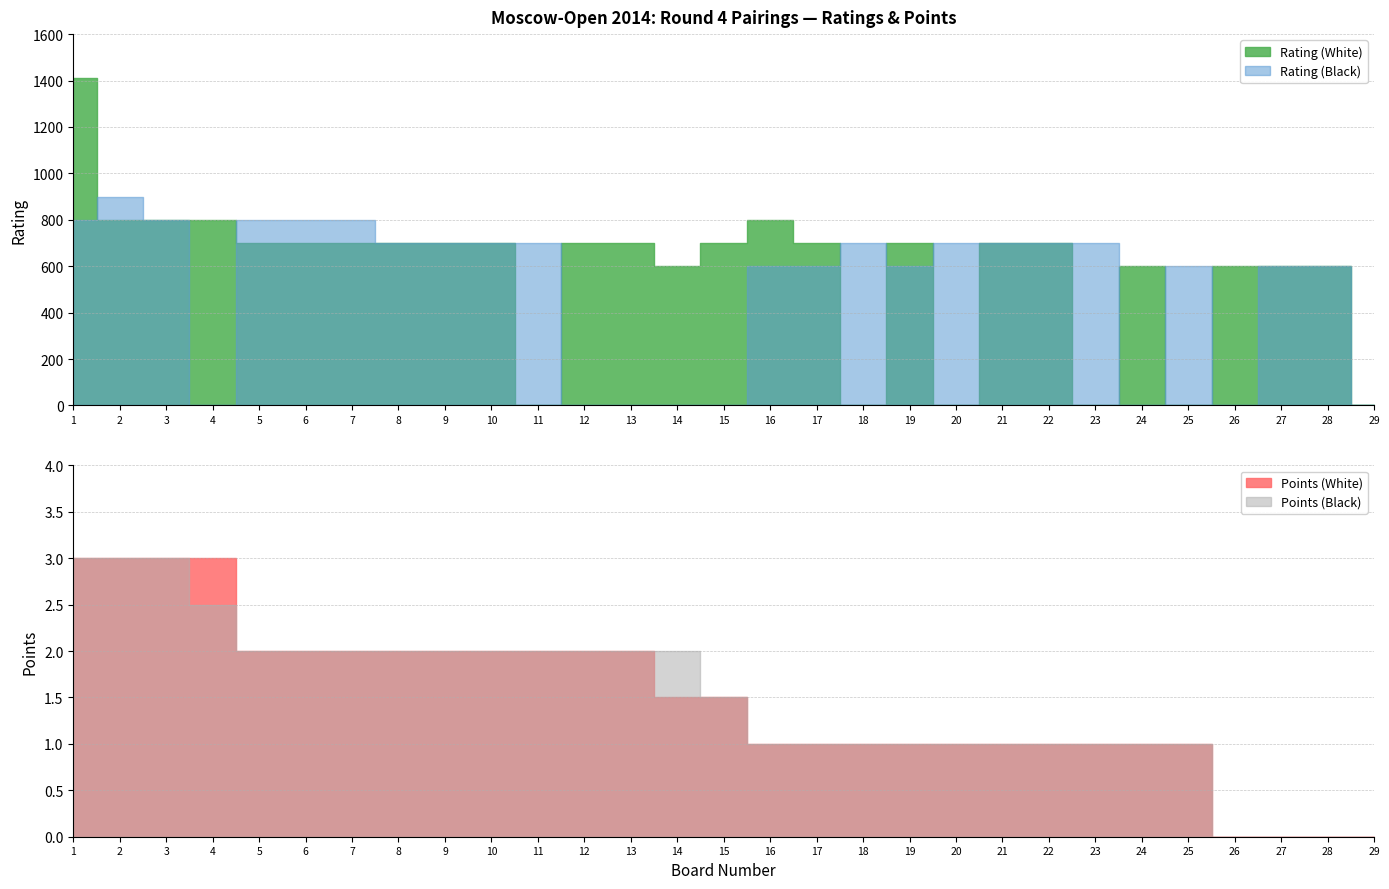

Is the value of Points (White) at 6 greater than the value of Points (Black) at 17?

Yes